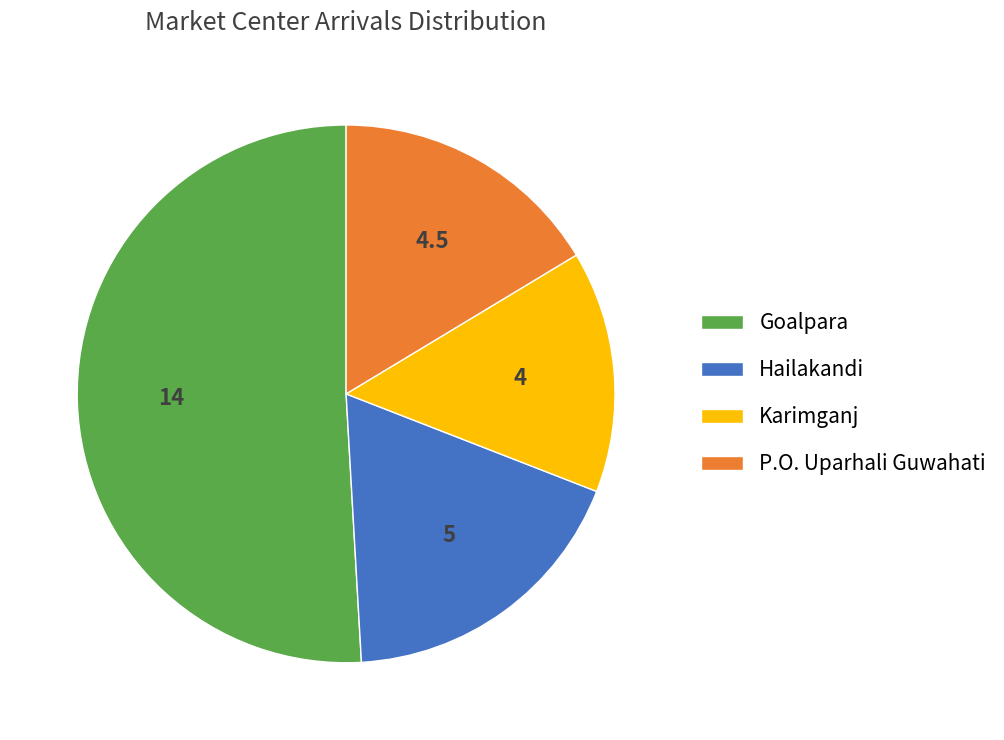

Which slice is the smallest?

Karimganj